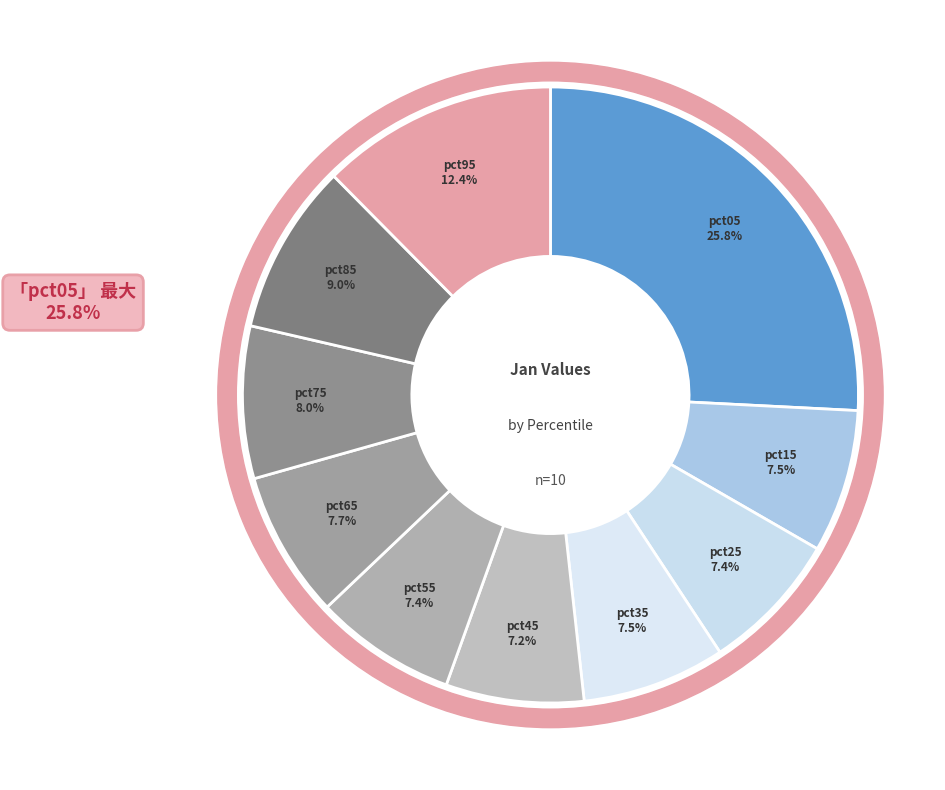

To the nearest percent, what is the difference between the largest and smallest slice percentages?

19%